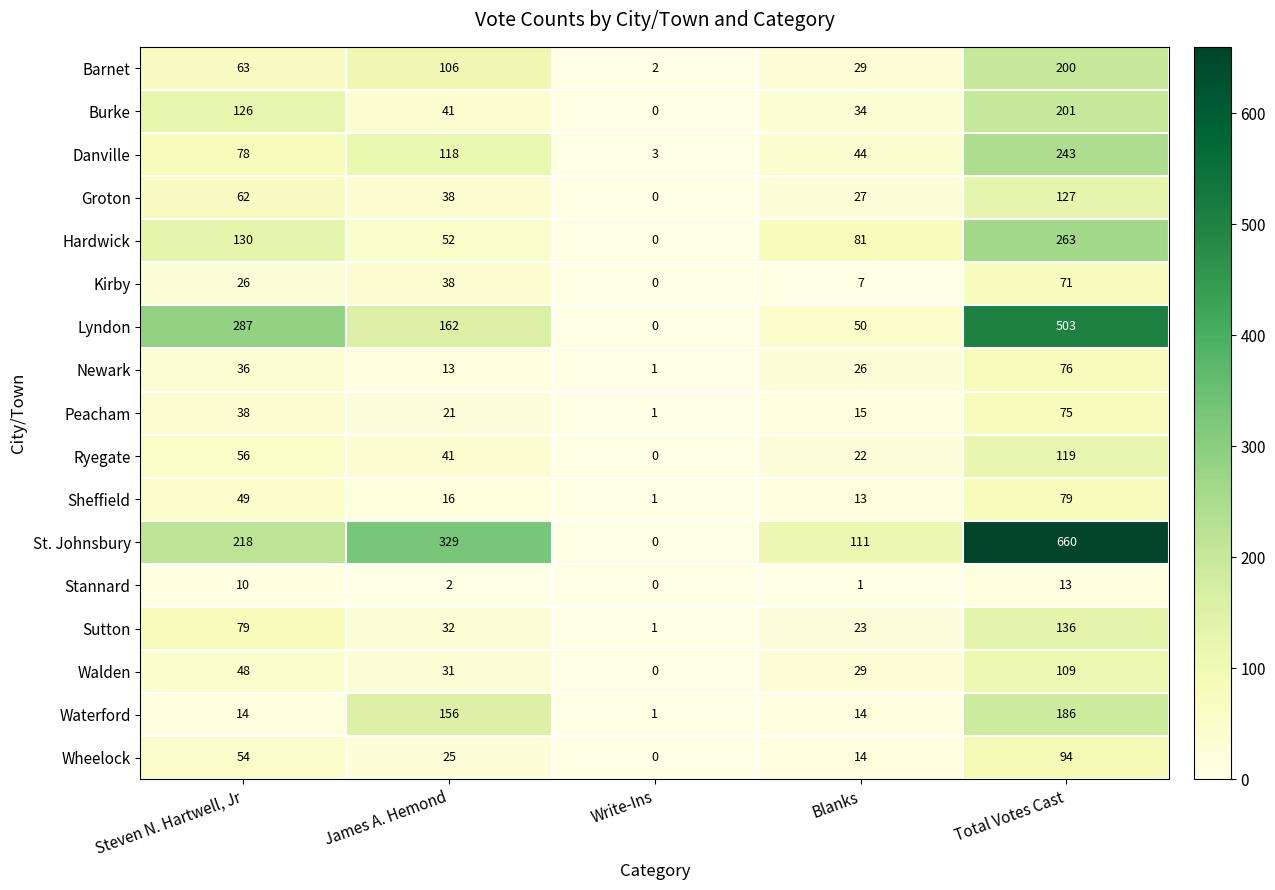

The value of Groton at Total Votes Cast is 127. True or false?

True